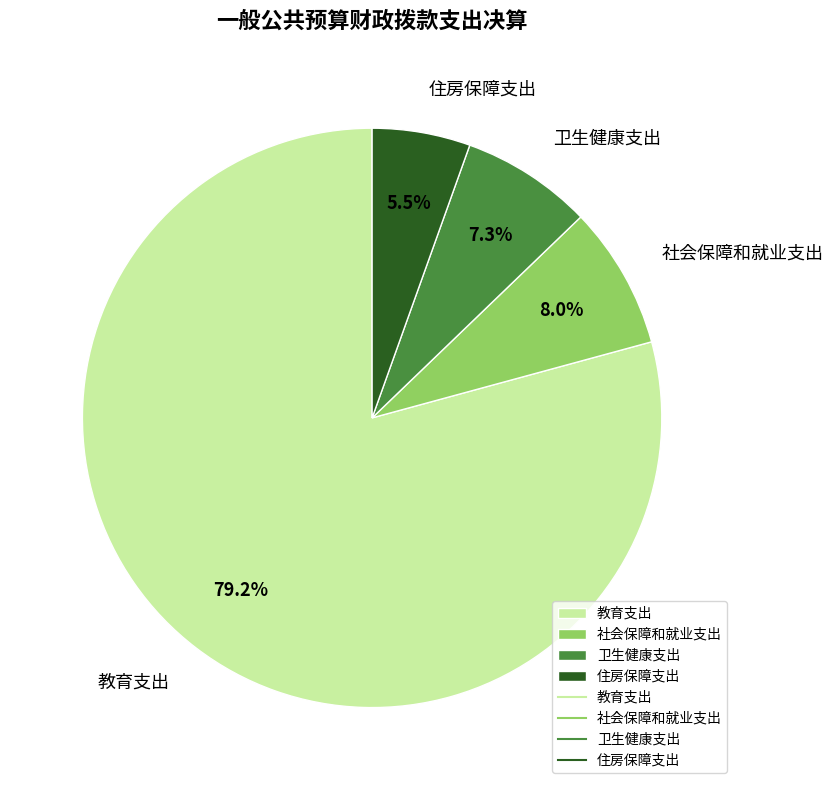

True or false: 卫生健康支出 accounts for 7% of the total.

True